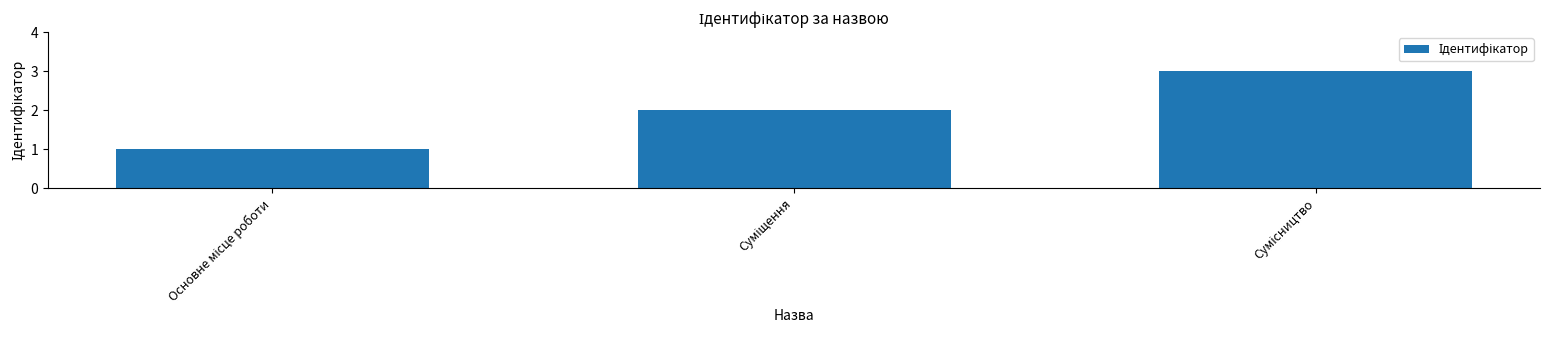

What is the maximum value shown in the chart?

3